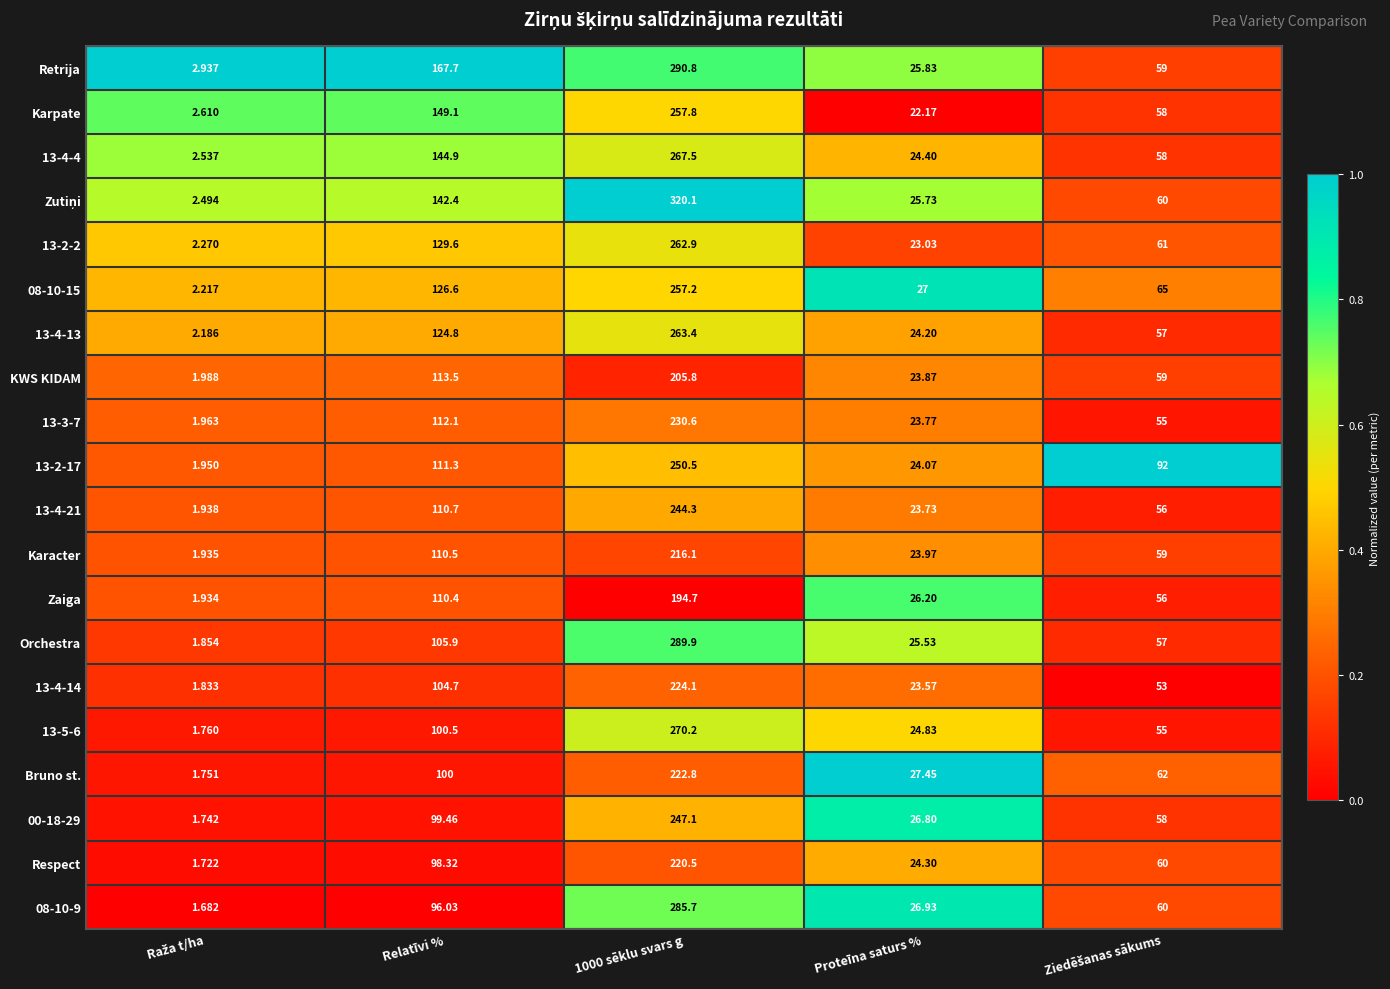

Where is 13-4-21 nearest to the value 123?

Relatīvi %